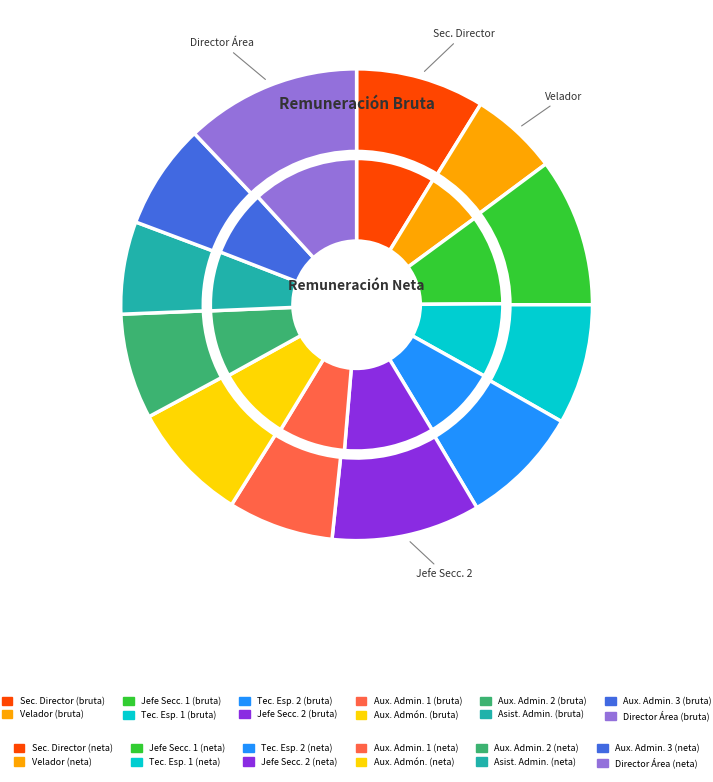

What is the spread (max minus min) of values at 4?

5130.7